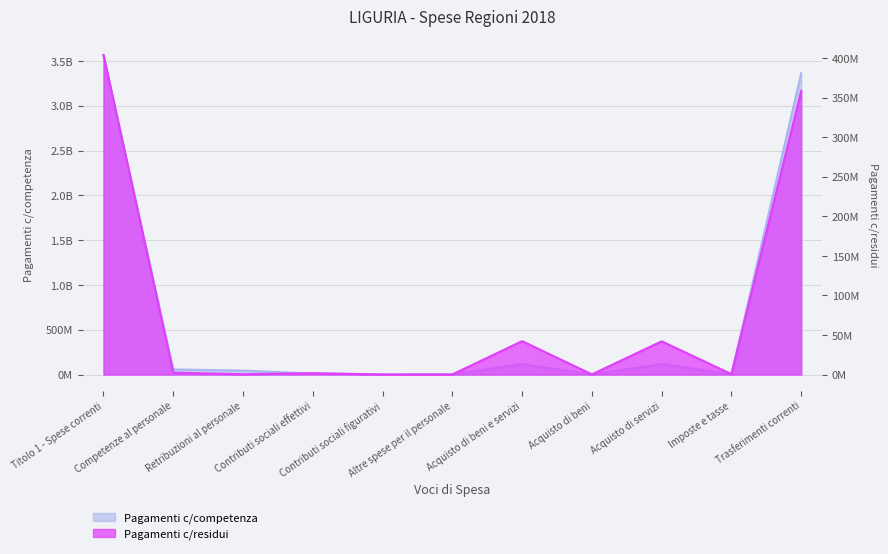

The value of Pagamenti c/competenza at Retribuzioni al personale is 64861283. True or false?

False